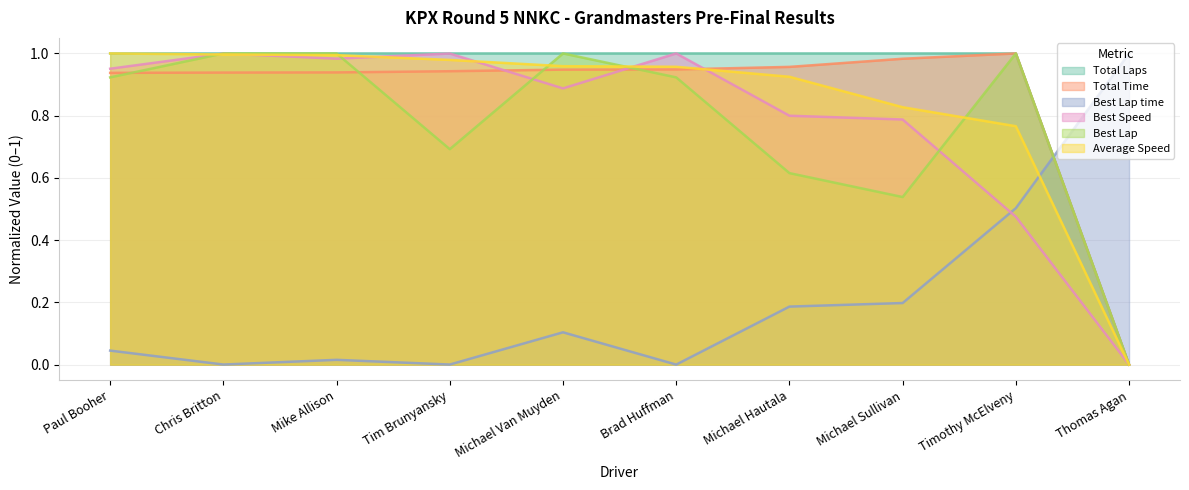

Reading right to left, what are all the values shown in this chart?

Total Laps: 0.0	1.0	1.0	1.0	1.0	1.0	1.0	1.0	1.0	1.0
Total Time: 0.0	1.0	1.0	1.0	0.9	0.9	0.9	0.9	0.9	0.9
Best Lap time: 1.0	0.5	0.2	0.2	0.0	0.1	0.0	0.0	0.0	0.0
Best Speed: 0.0	0.5	0.8	0.8	1.0	0.9	1.0	1.0	1.0	1.0
Best Lap: 0.0	1.0	0.5	0.6	0.9	1.0	0.7	1.0	1.0	0.9
Average Speed: 0.0	0.8	0.8	0.9	1.0	1.0	1.0	1.0	1.0	1.0